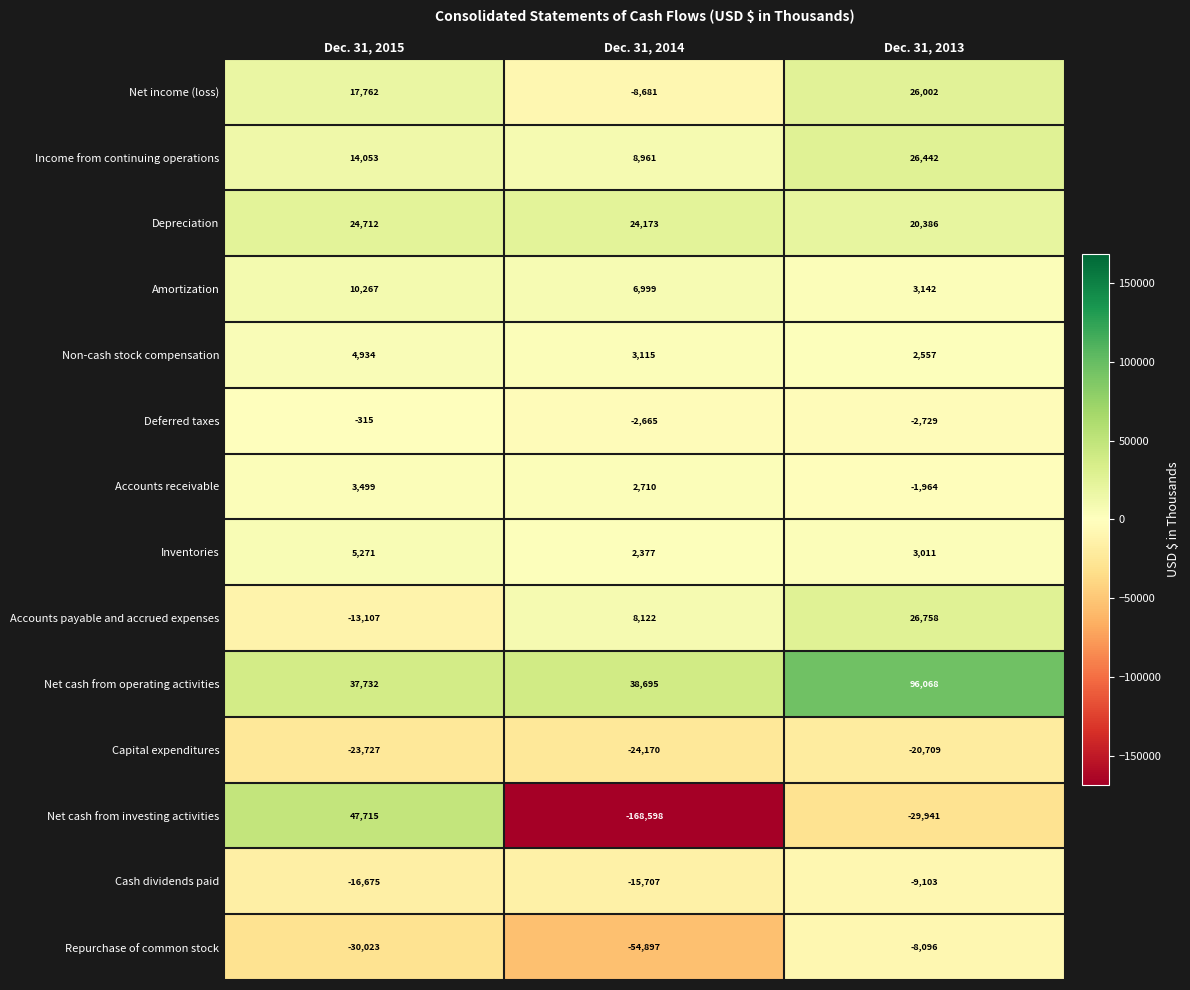

The value of Accounts receivable at Dec. 31, 2015 is 3499. True or false?

True